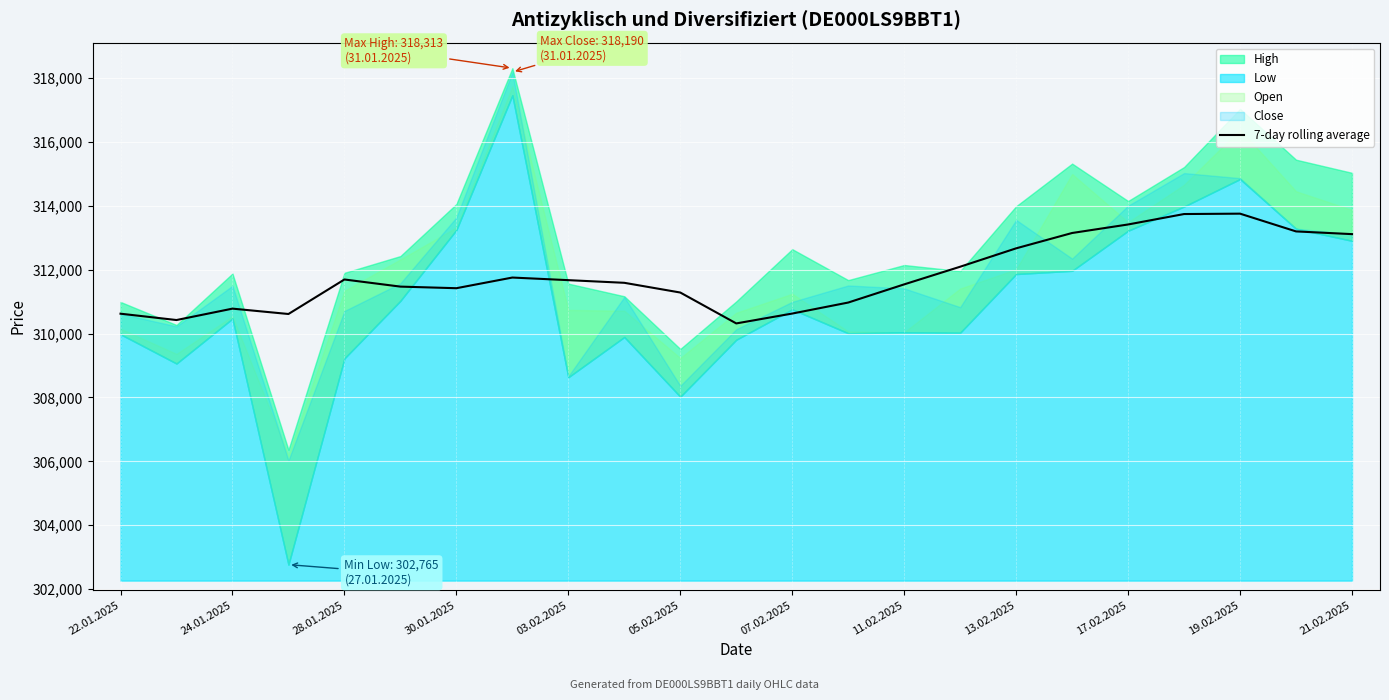

What is the difference between the maximum and minimum values?

3437.6